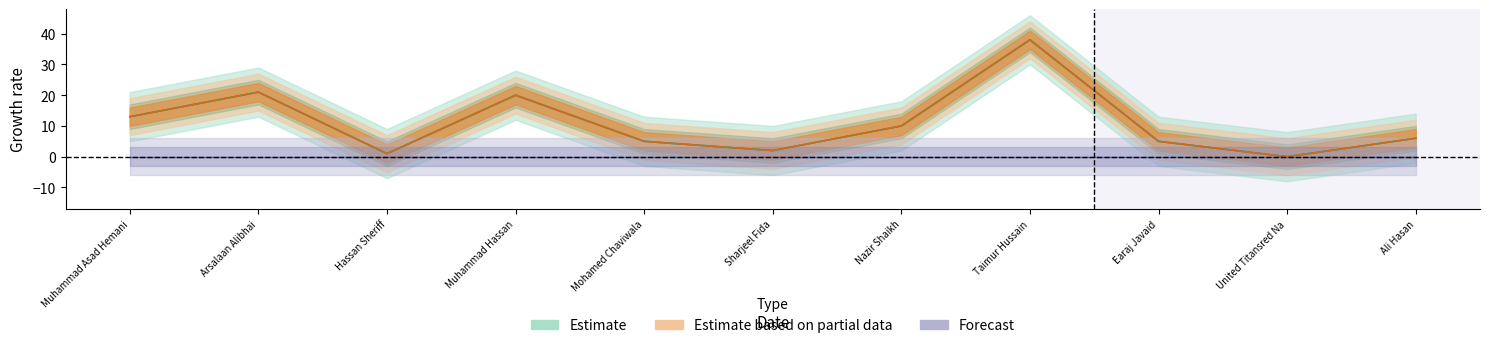

How many lines are shown in the chart?

2